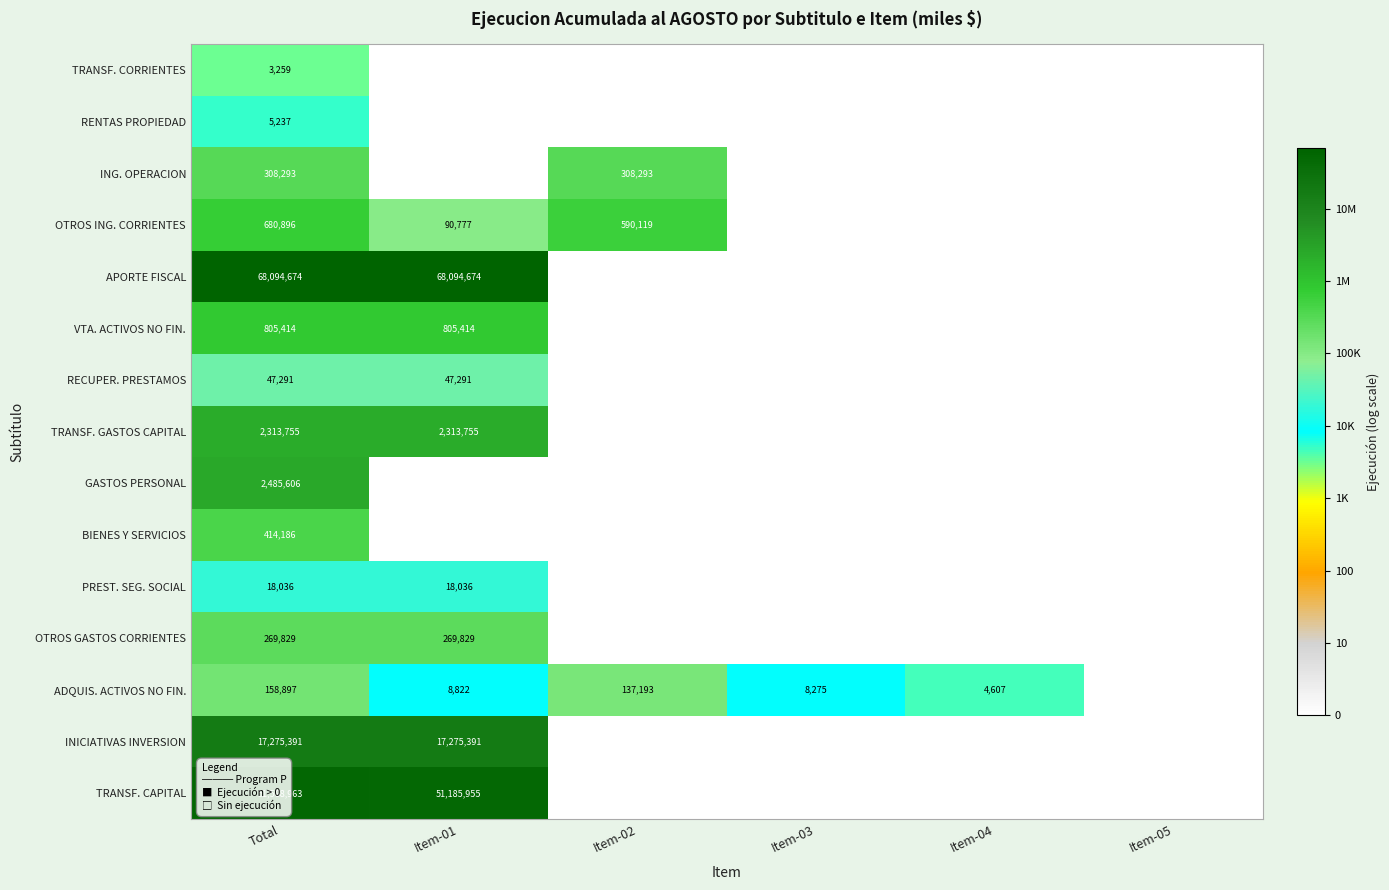

Is it true that TRANSF. CAPITAL equals 51185955 at Item-01?

True